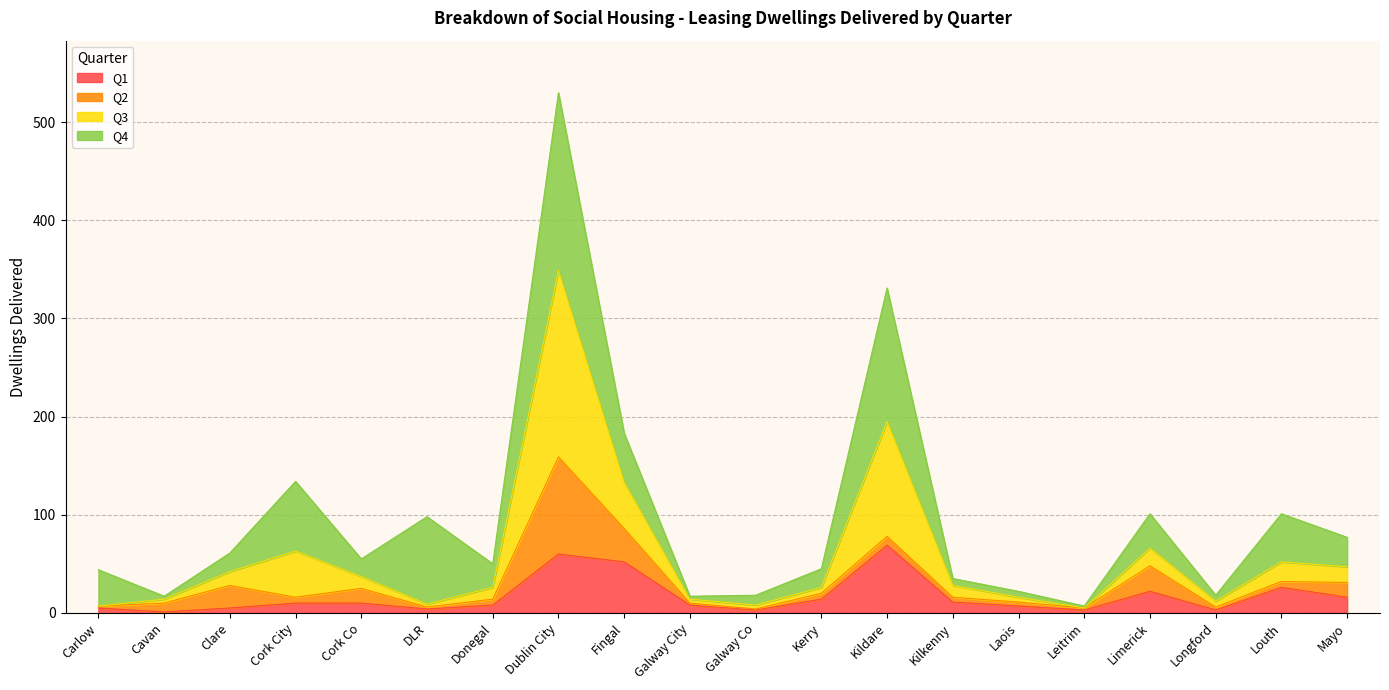

At which category is the sum across all series the highest?

Dublin City